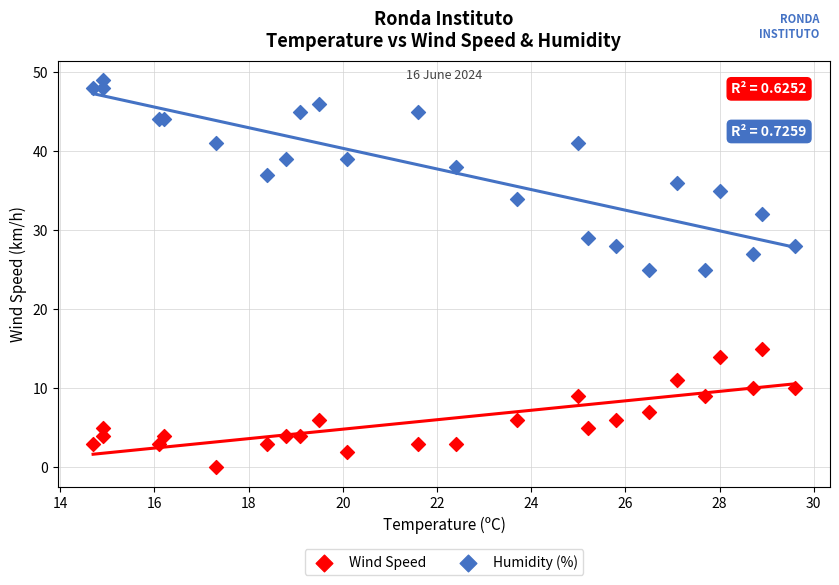

Which series contains the highest Y value?

Humidity (%)